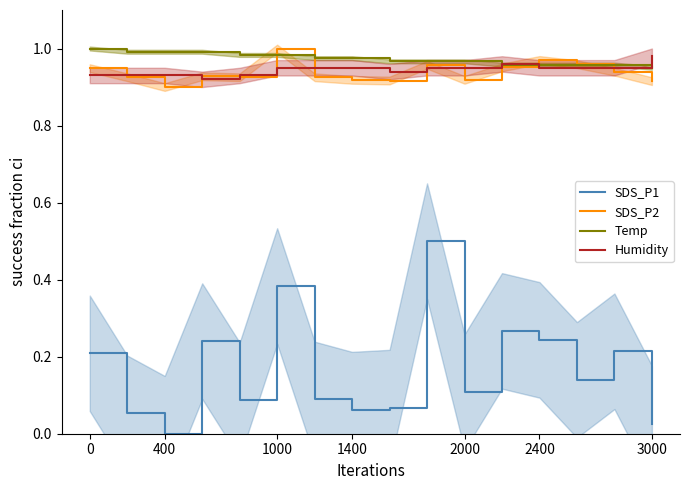

Is it true that SDS_P1 equals 0.0 at 8?

False